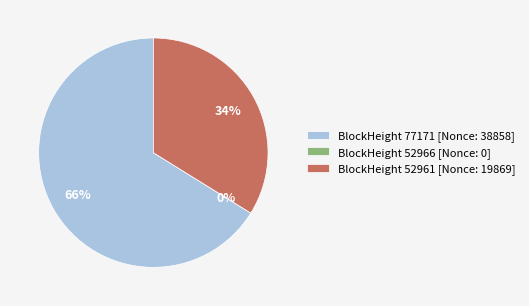

True or false: 52966 accounts for 13% of the total.

False